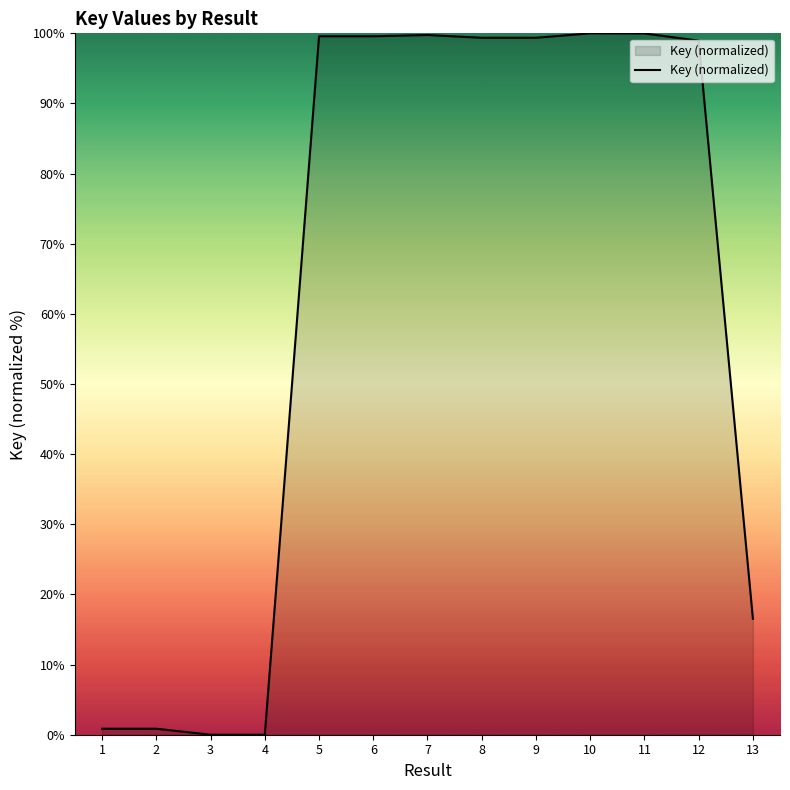

What is the sum of the values at 10 and 2?

100.9